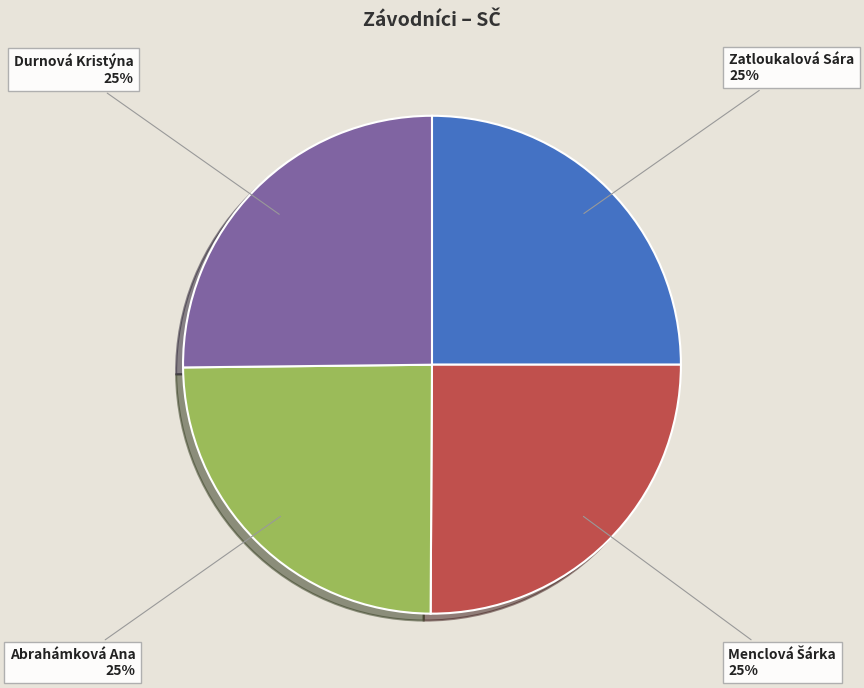

Approximately how many times larger is the value at Abrahámková Ana compared to Durnová Kristýna?

1.0